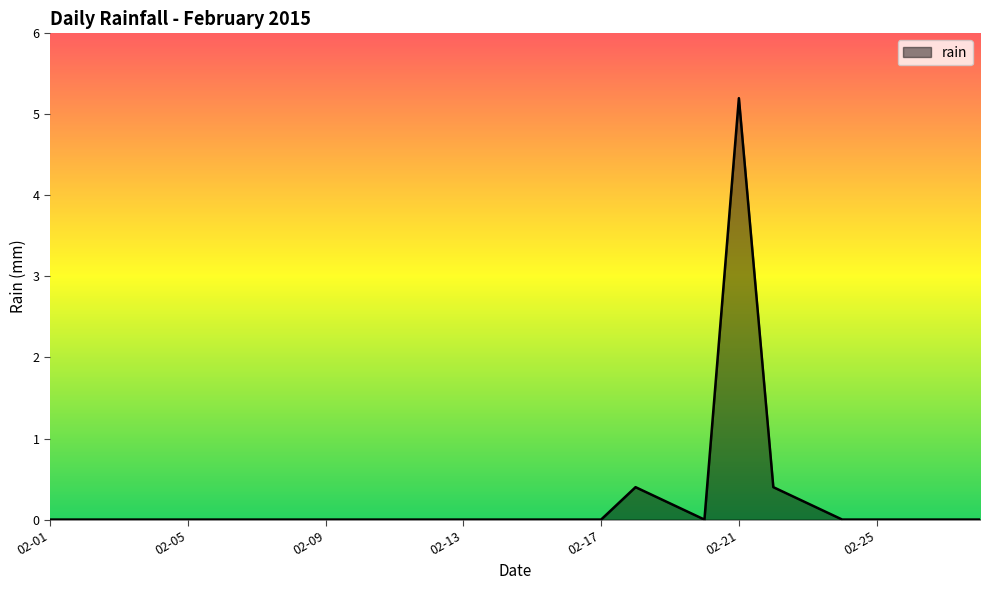

What is the difference between the maximum and minimum values?

5.2